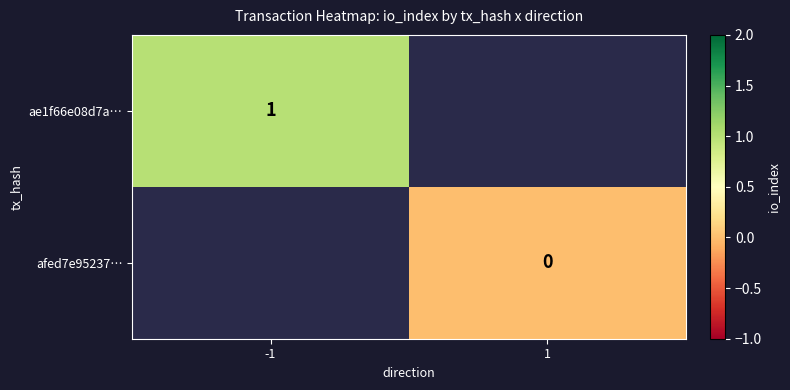

The value of ae1f66e08d7a… at -1 is 2. True or false?

False